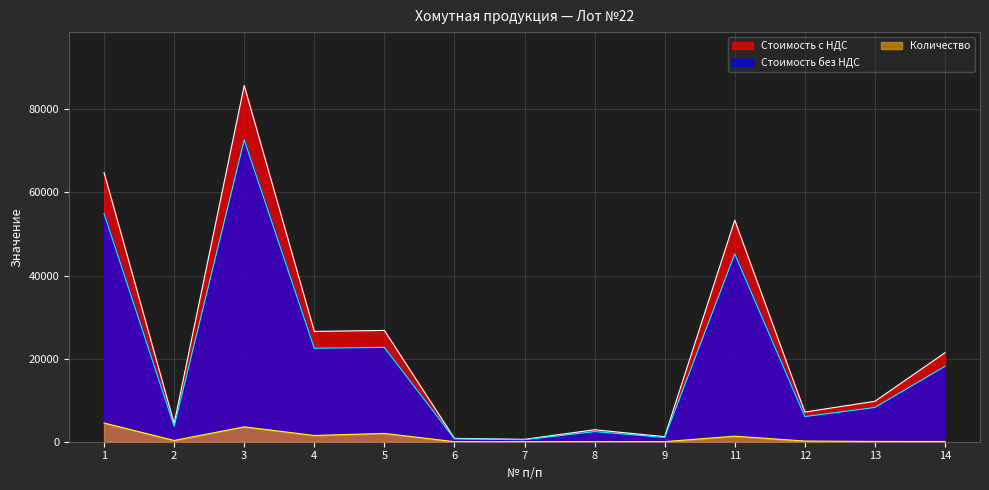

True or false: Стоимость с НДС has a value of 904.6 at 7.

False